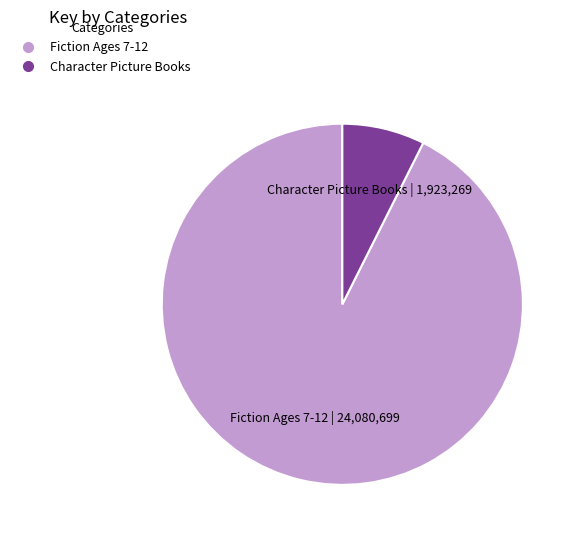

Does Fiction Ages 7-12 account for over 50% of the chart?

Yes